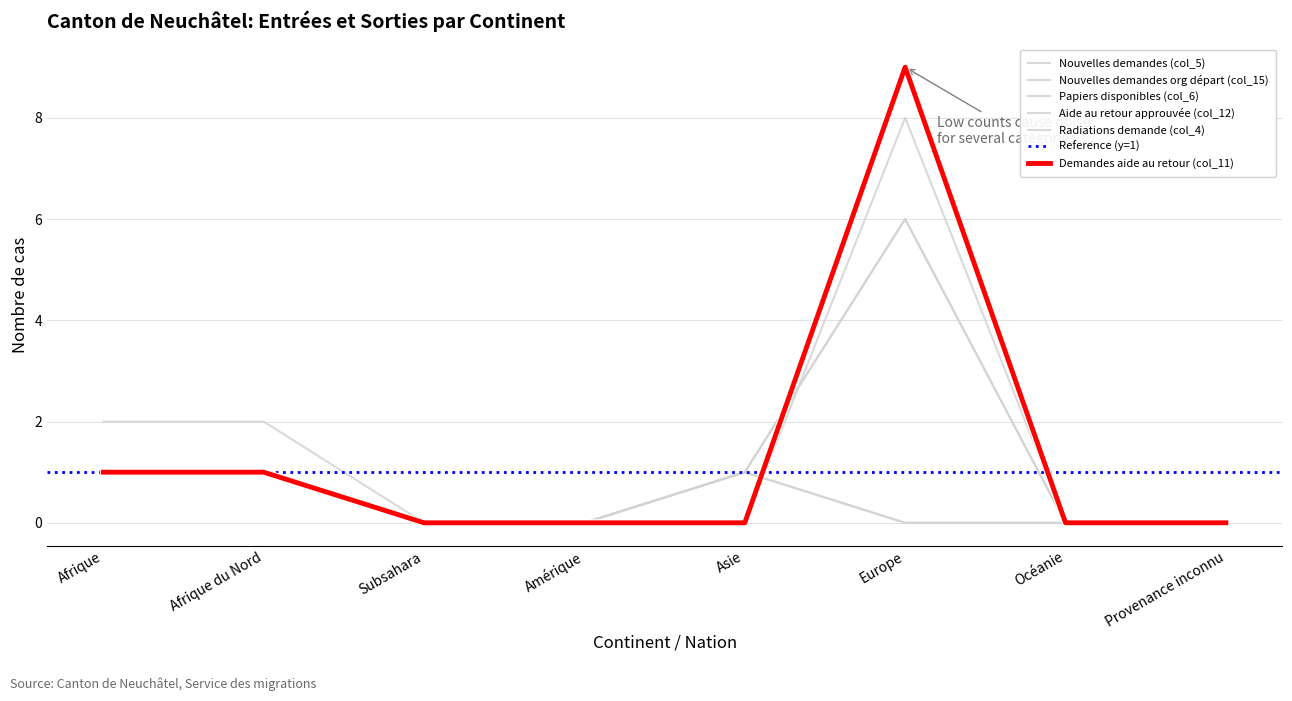

Which series changed the most between Subsahara and Amérique?

Nouvelles demandes (col_5)